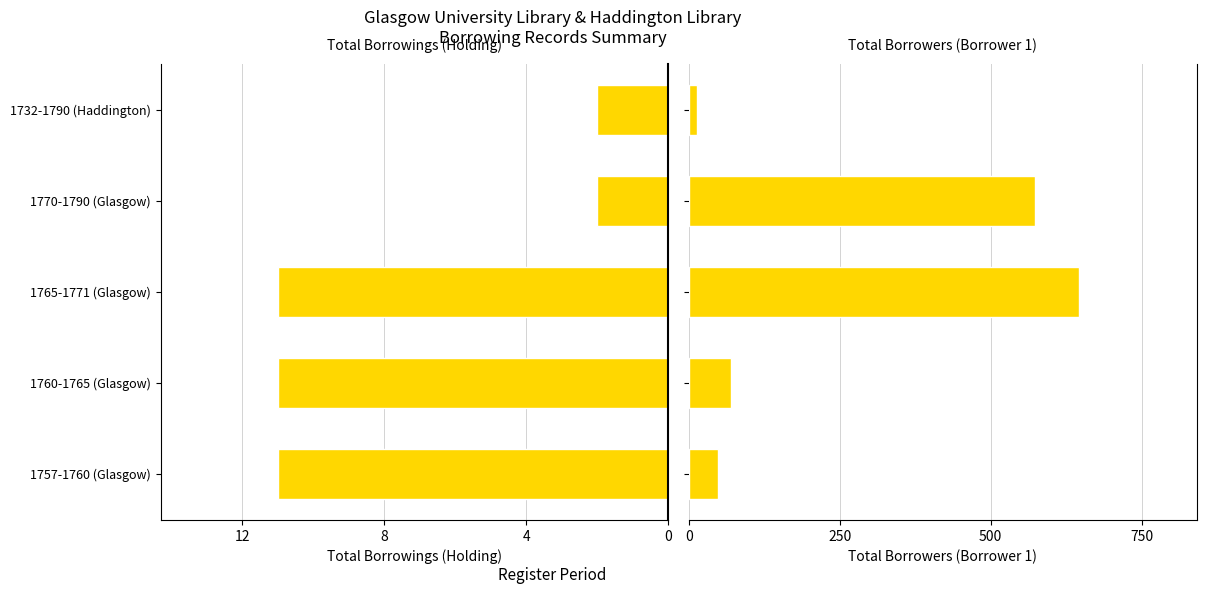

What is the value of the Total Borrowers (Borrower 1) bar at the 4th from the left?

573